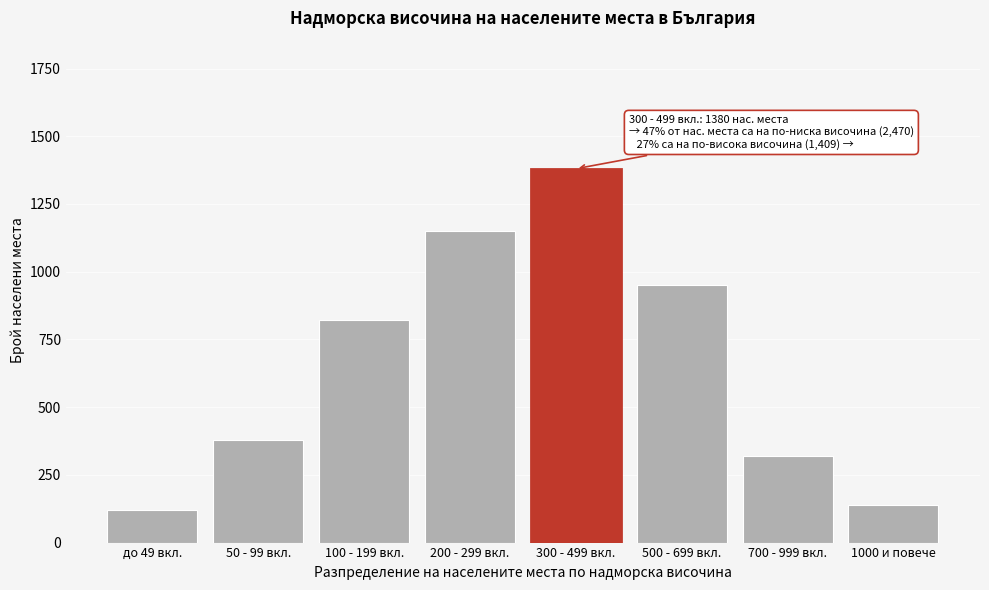

Reading left to right, list all the values displayed in this chart.

120	380	820	1150	1380	950	320	139